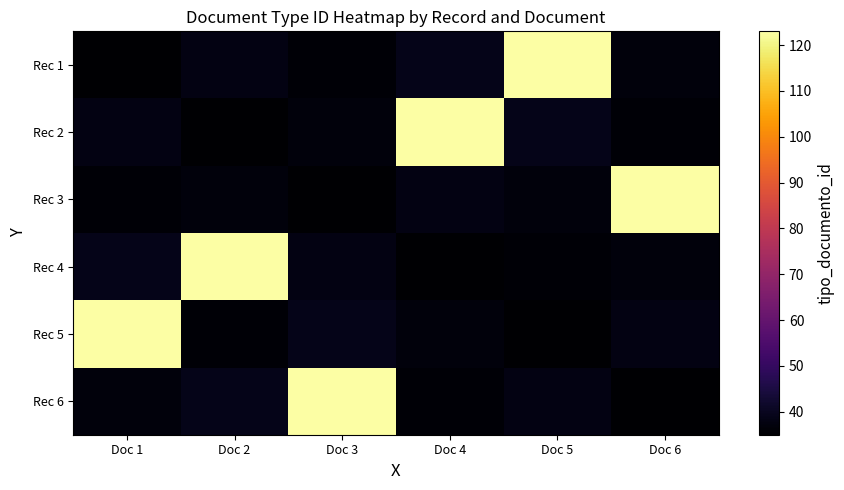

Rank the series at Doc 1 from lowest to highest value.

Rec 1, Rec 3, Rec 6, Rec 2, Rec 4, Rec 5